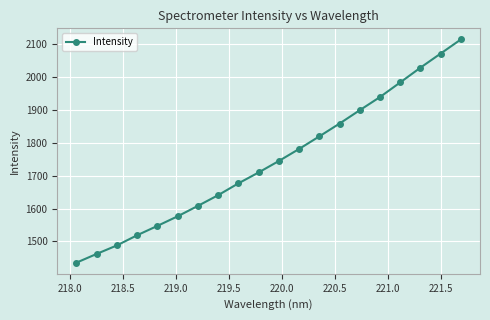

What is the minimum value shown in the chart?

1435.4